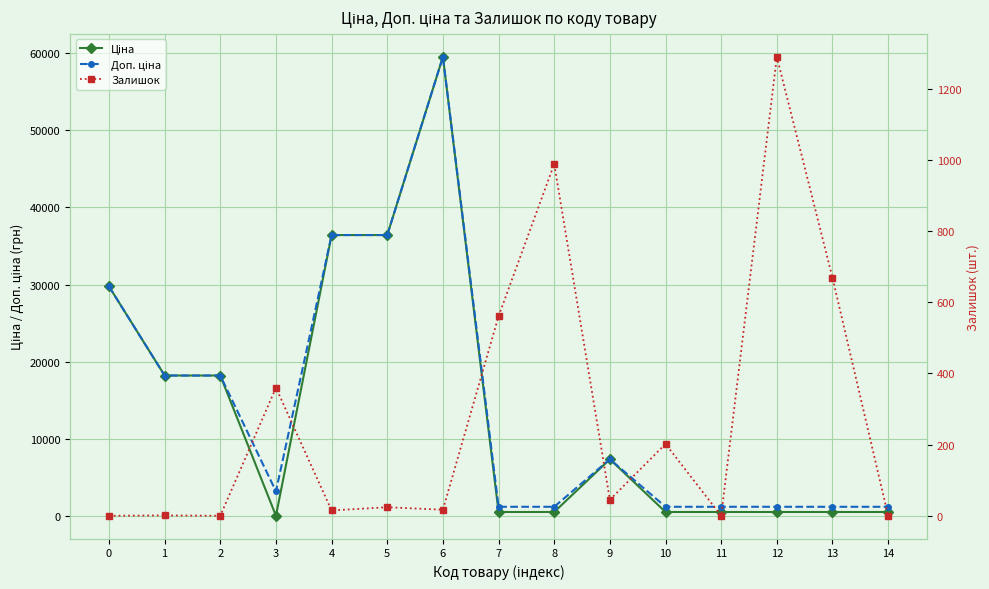

What is the difference between the Доп. ціна values at 0 and 4?

6662.6